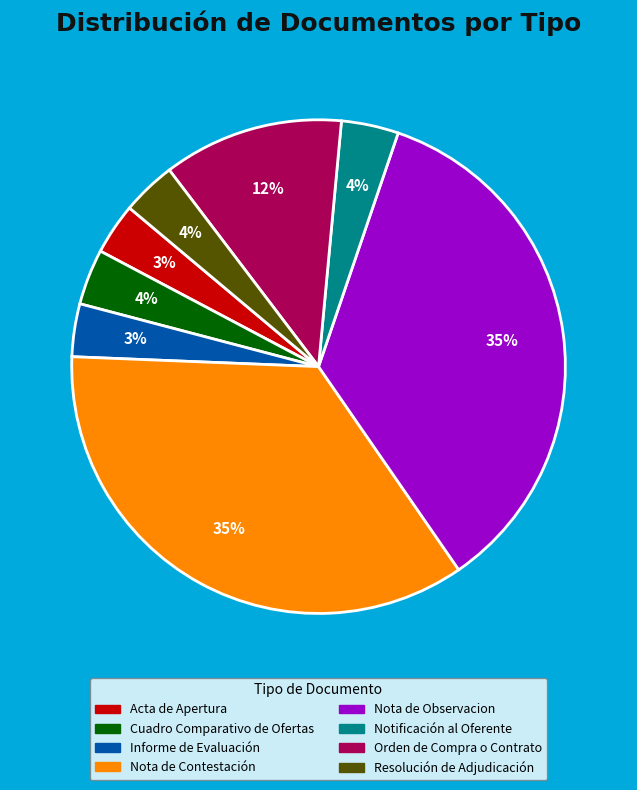

To the nearest percent, what is the average slice percentage?

12%